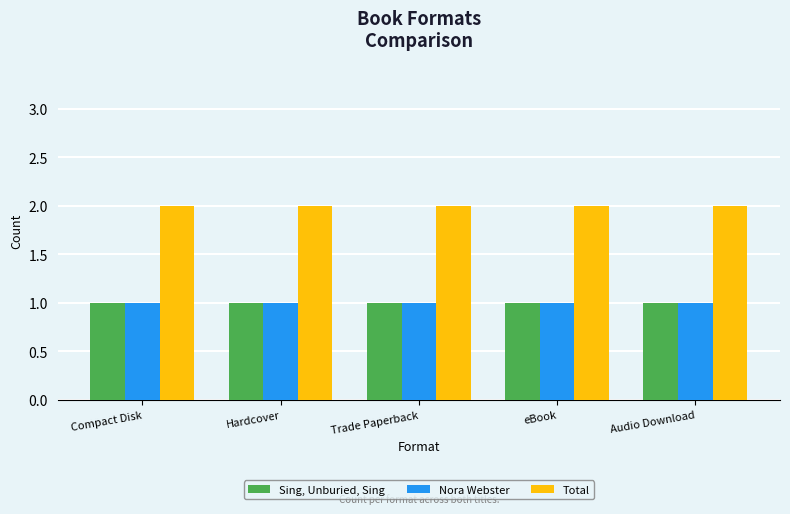

Is it true that Sing, Unburied, Sing equals 1 at Audio Download?

True